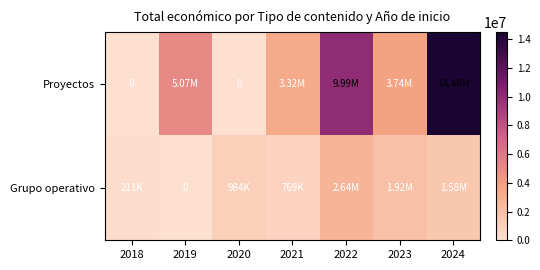

True or false: Proyectos has a value of 1721211 at 2019.

False